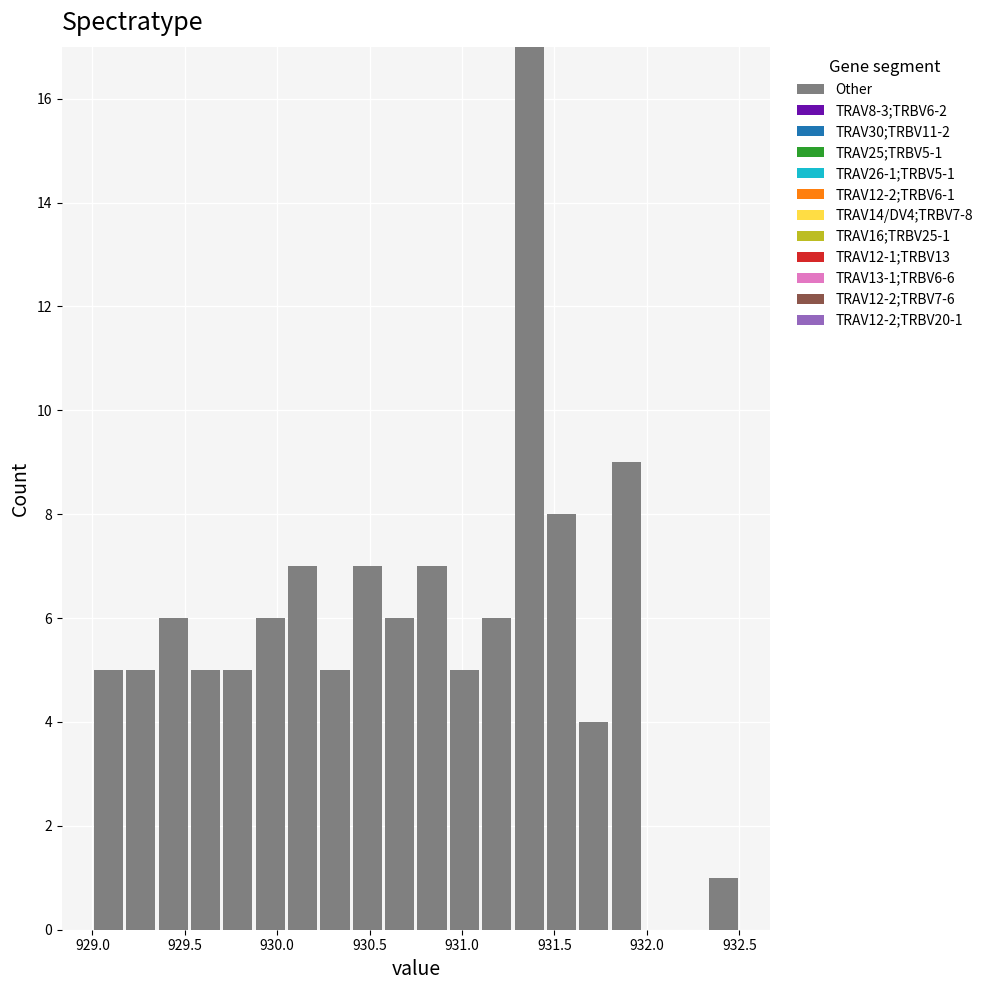

Read against the x-axis, roughly where is the centre of the tallest bar?

931.35